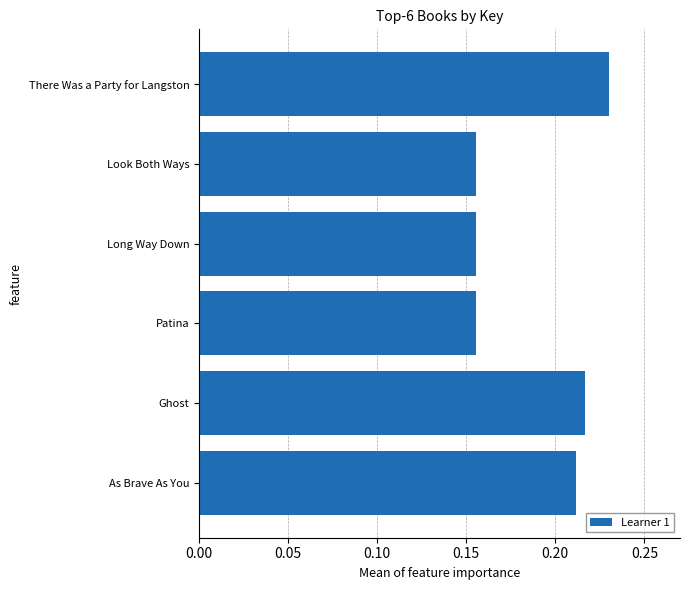

The value at As Brave As You is 0.4. True or false?

False